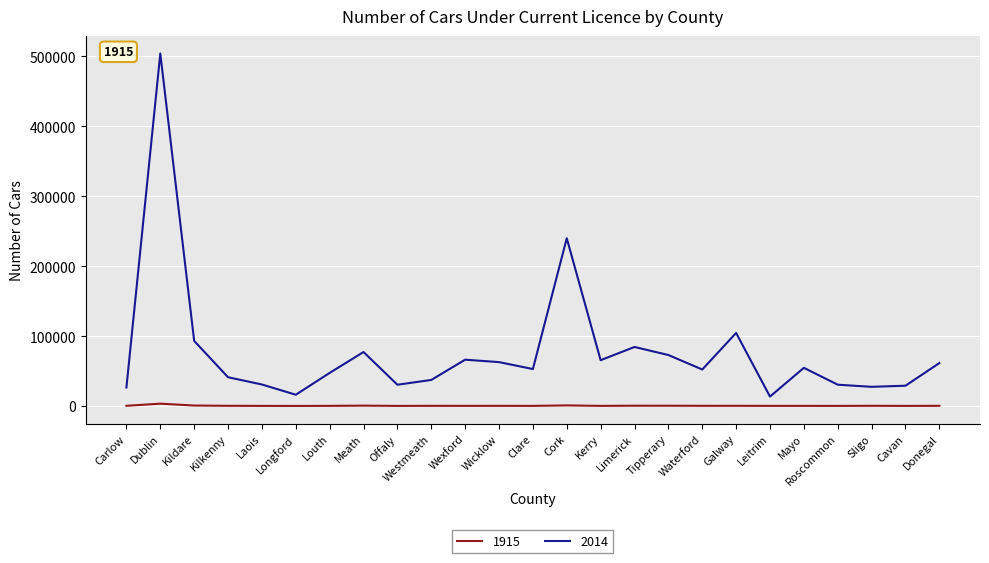

True or false: 2014 and 1915 cross at least once.

False